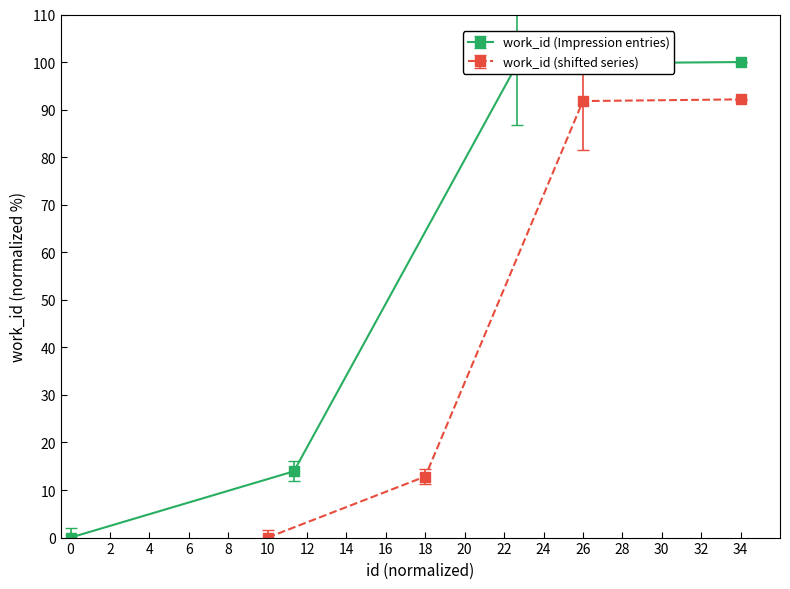

The value of work_id (Impression entries) at 0 is 36.5. True or false?

False